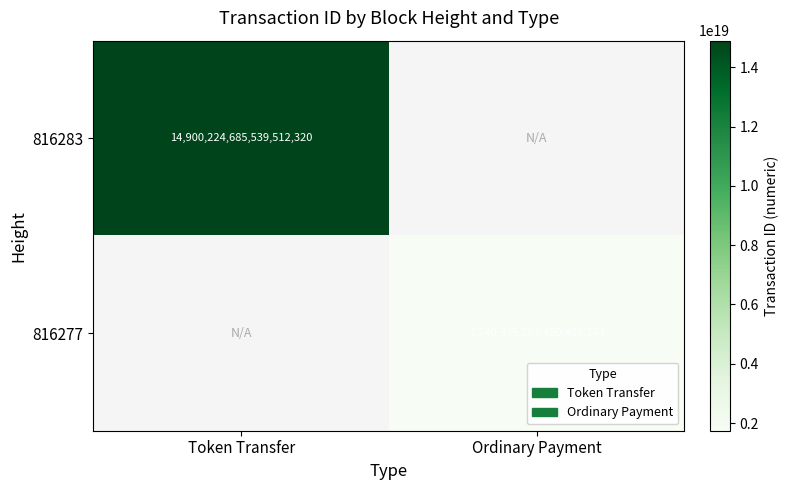

Which label corresponds to the largest value in the chart?

Token Transfer